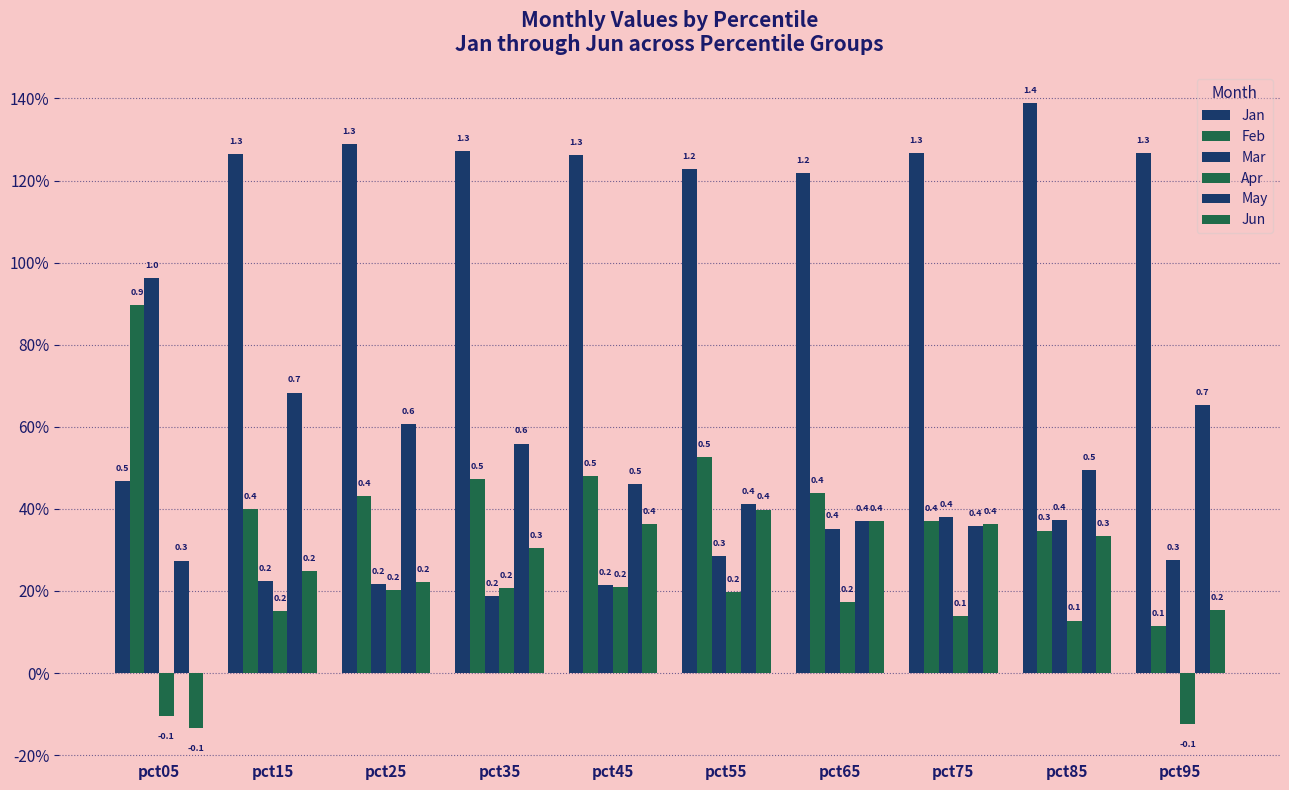

Are the bars horizontal?

No